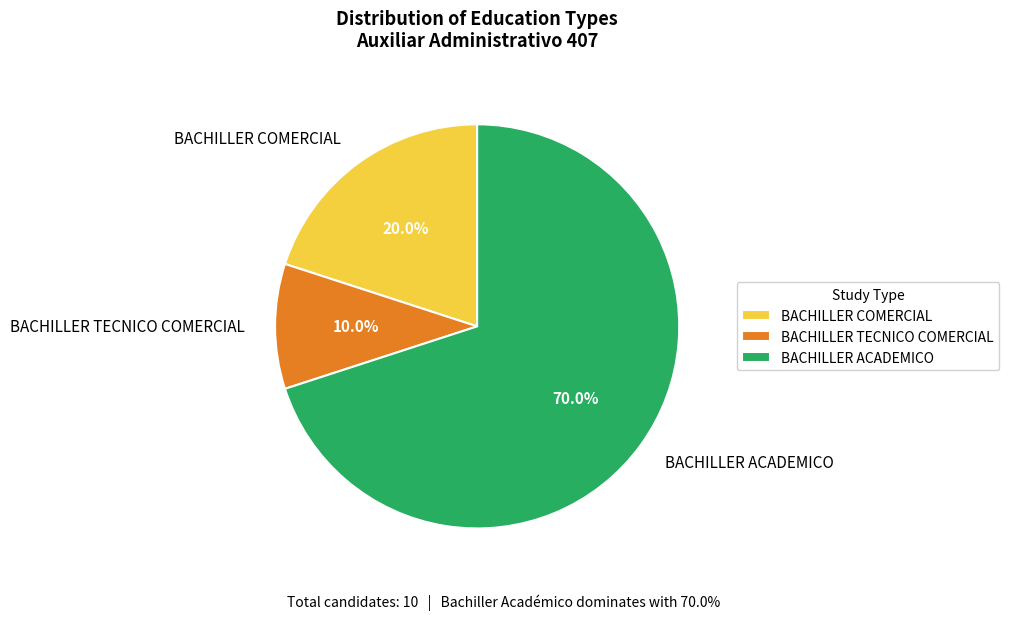

The BACHILLER TECNICO COMERCIAL slice represents 25% of the pie. True or false?

False